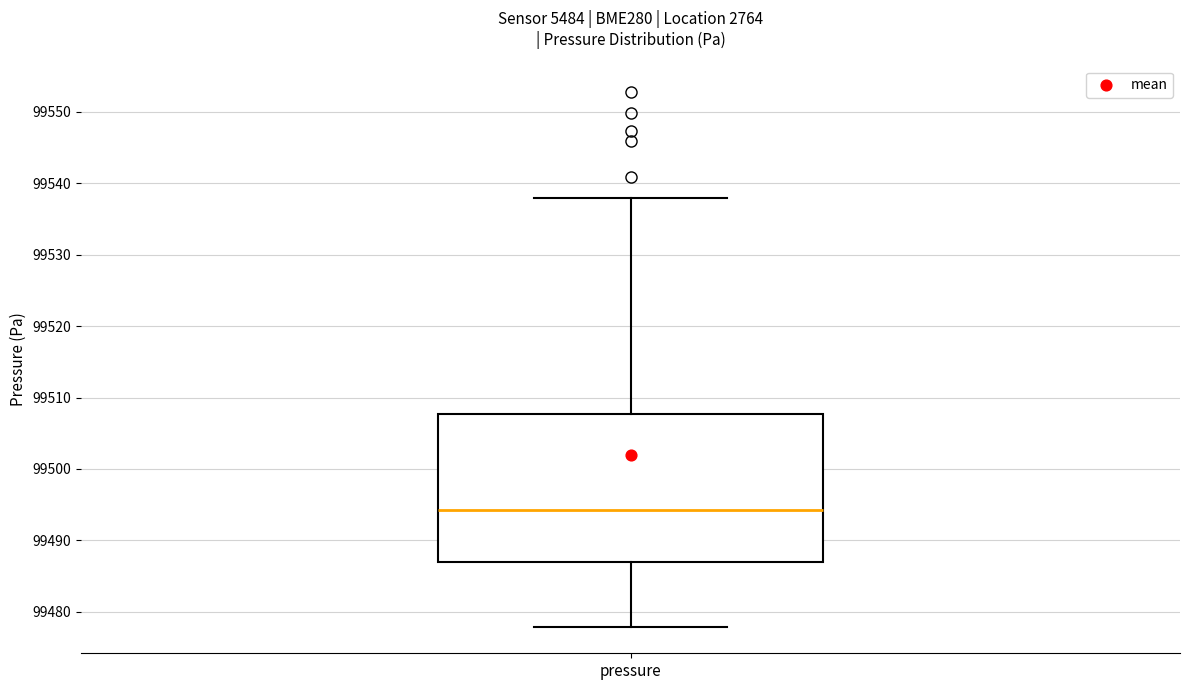

Read this box plot against the y-axis: the position of the median line, the range covered by the box, and the ends of both whiskers. The values are not printed on the chart, so give them approximately, as read against the axis.

median 99494, box 99487 to 99508, whiskers 99478 to 99538